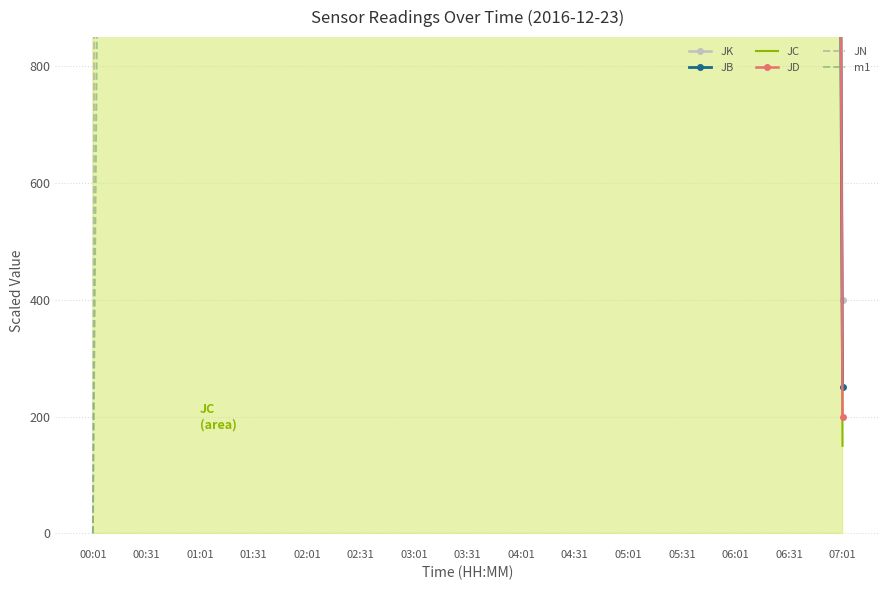

How many times do JK and JD cross each other?

1